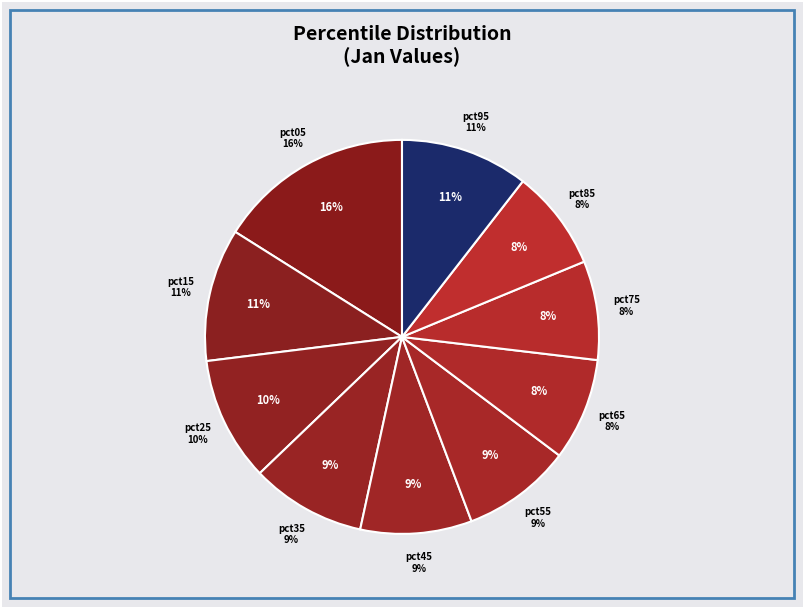

True or false: pct85 accounts for 8% of the total.

True